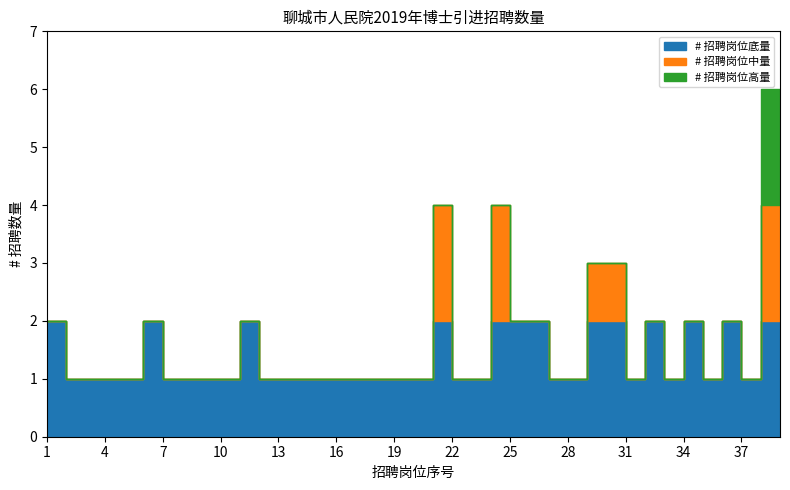

What is the average value?

2